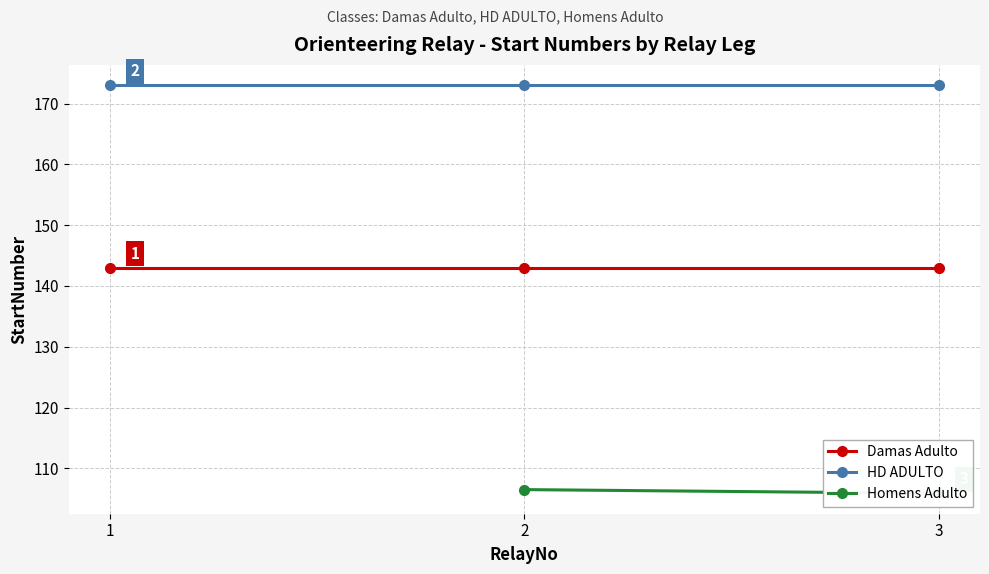

At how many categories does at least one series exceed 136?

3